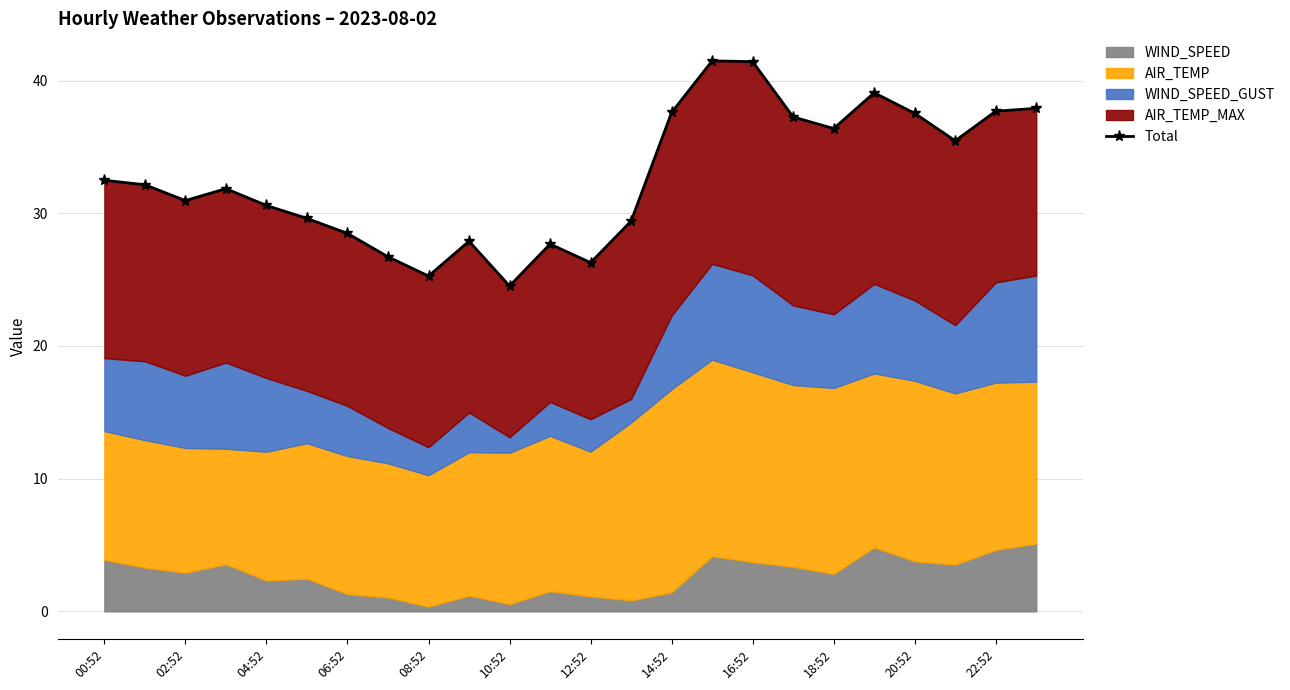

What is the average value?

32.7